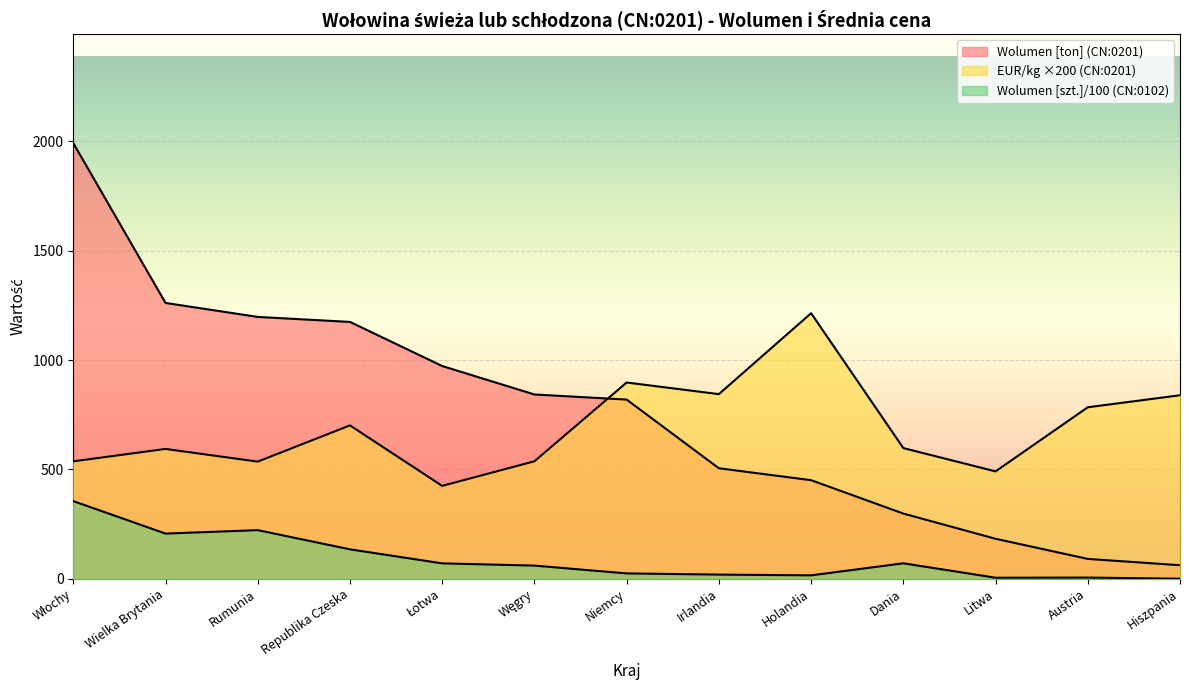

What are all the series names shown in the legend?

Wolumen [ton] (CN:0201), EUR/kg (CN:0201), Wolumen [szt.] (CN:0102)